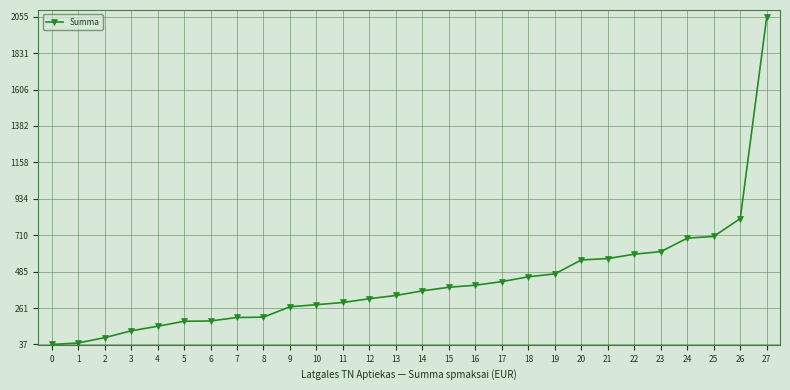

The value at 21 is 565.9. True or false?

True